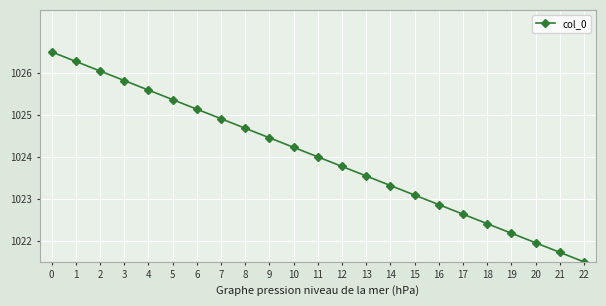

What is the minimum value shown in the chart?

1021.5